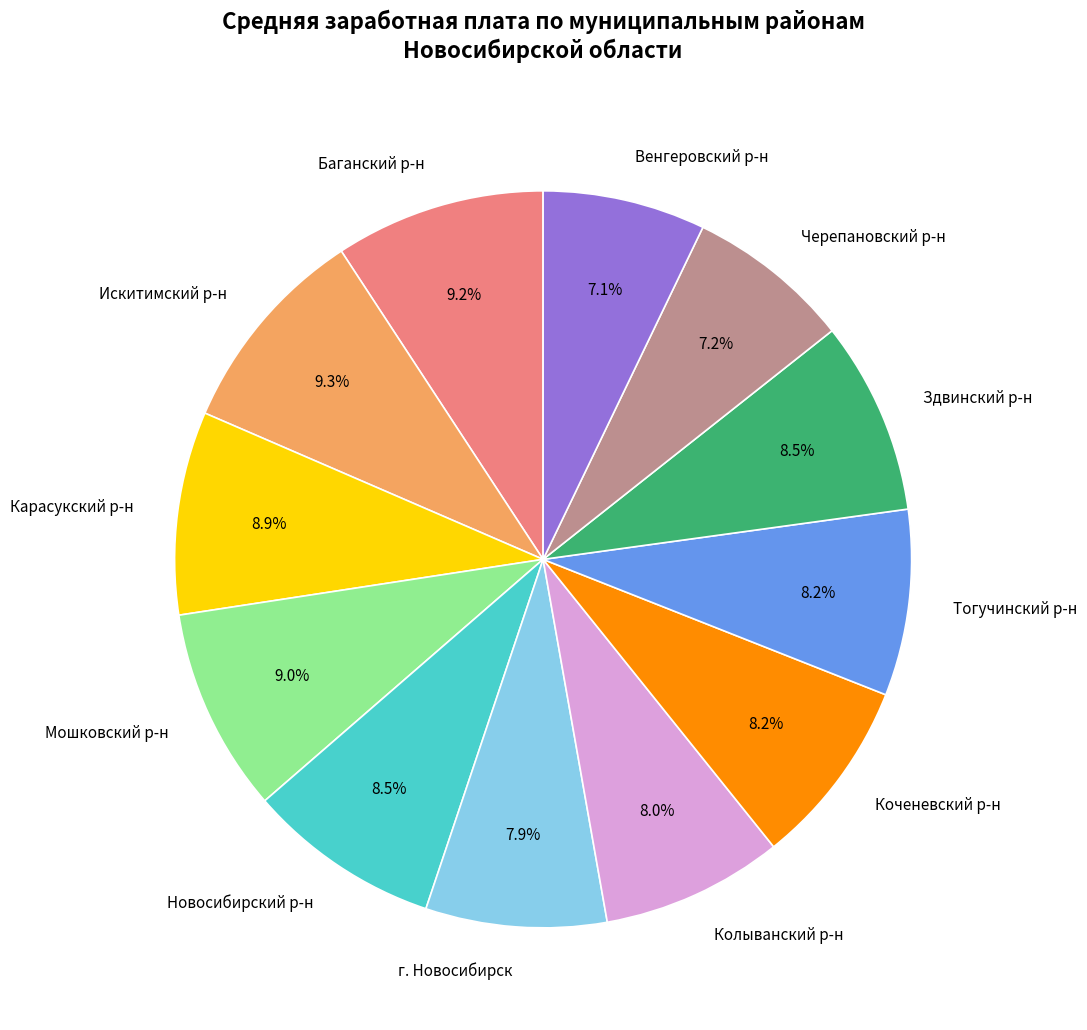

Is there a majority slice in this chart?

No